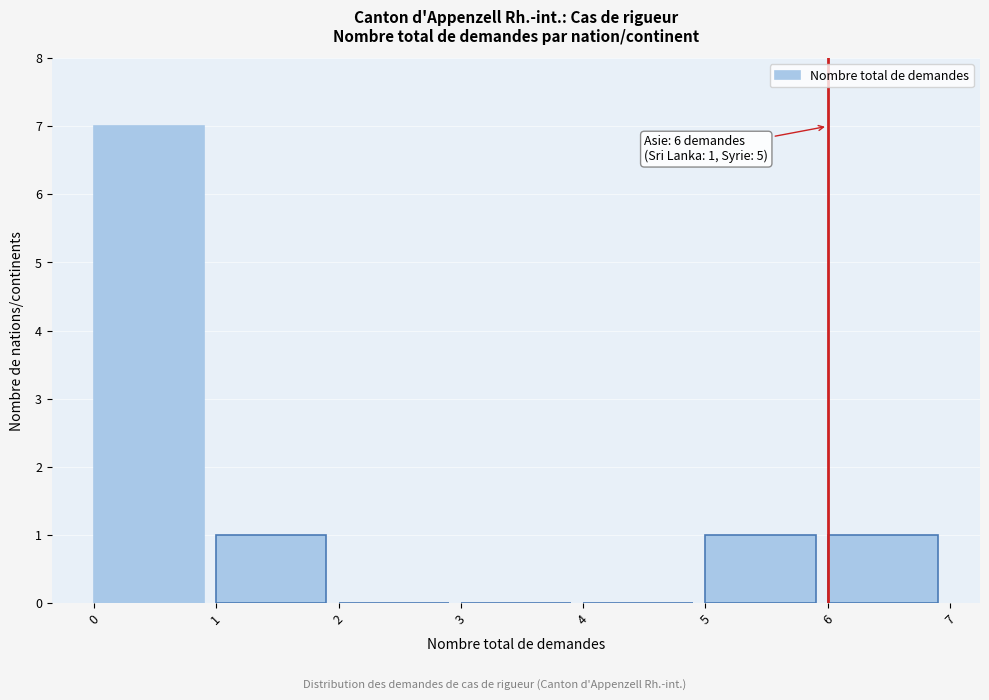

Which range on the x-axis has the tallest bar?

0 to 1